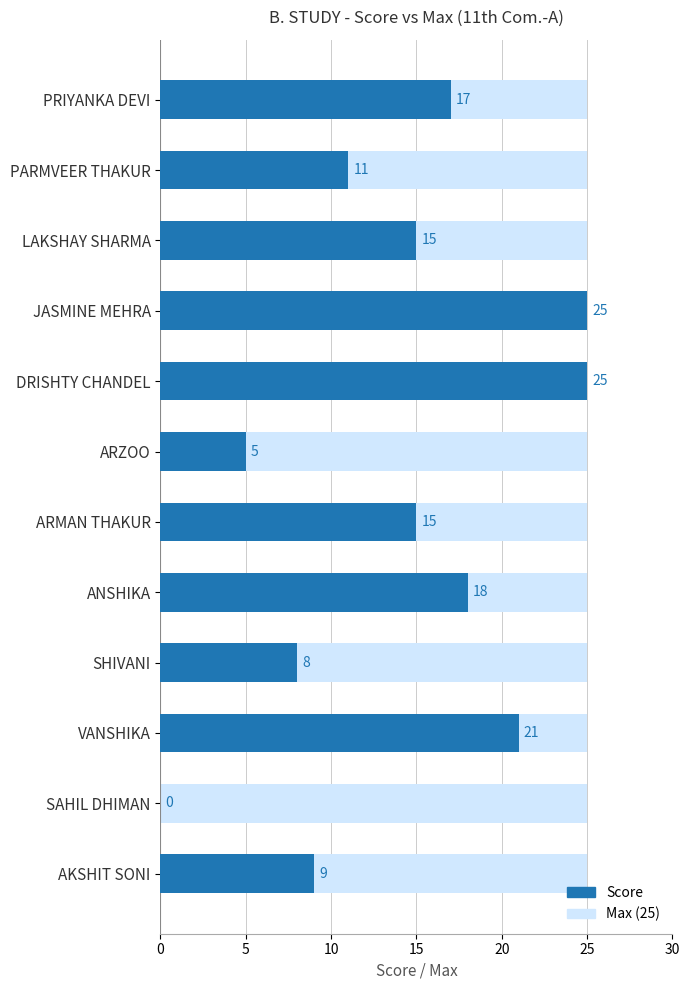

How many data points in Score are less than 15?

5